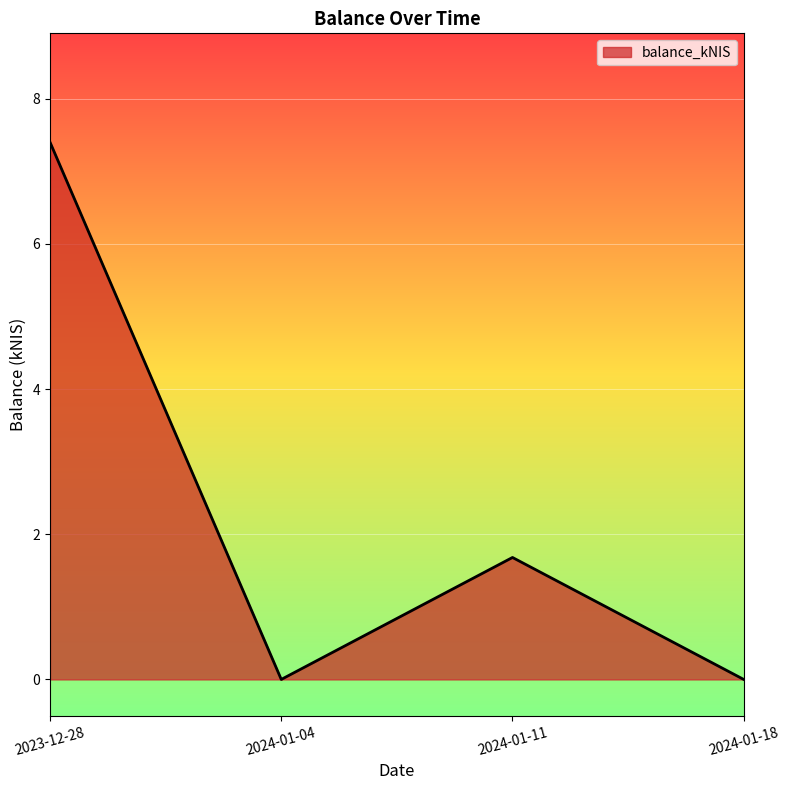

What position from the left is 2024-01-04?

2